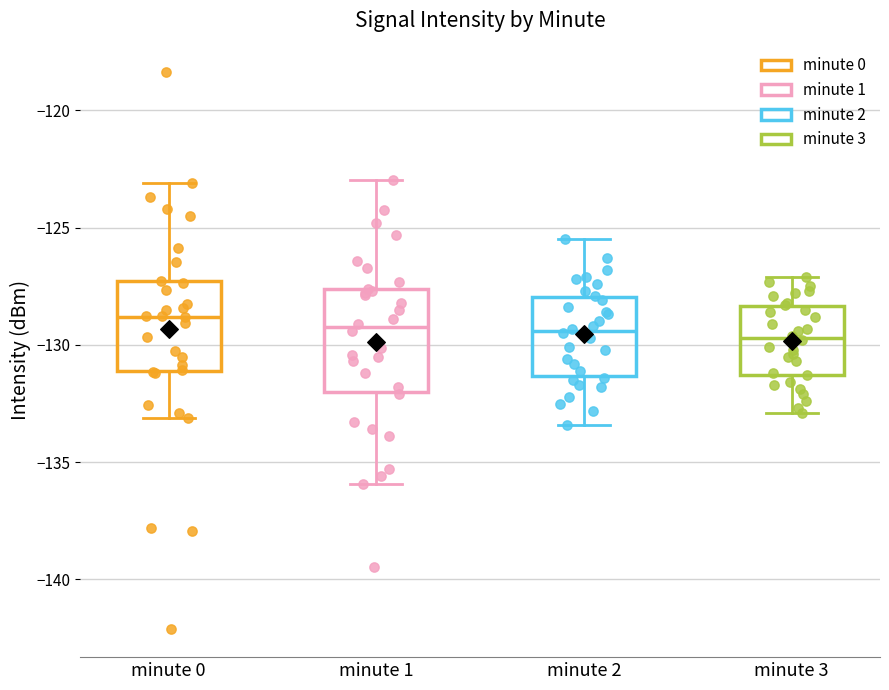

Where does the median line of the box for minute 3 sit on the y-axis? The values are not printed on the chart, so give them approximately, as read against the axis.

-129.5